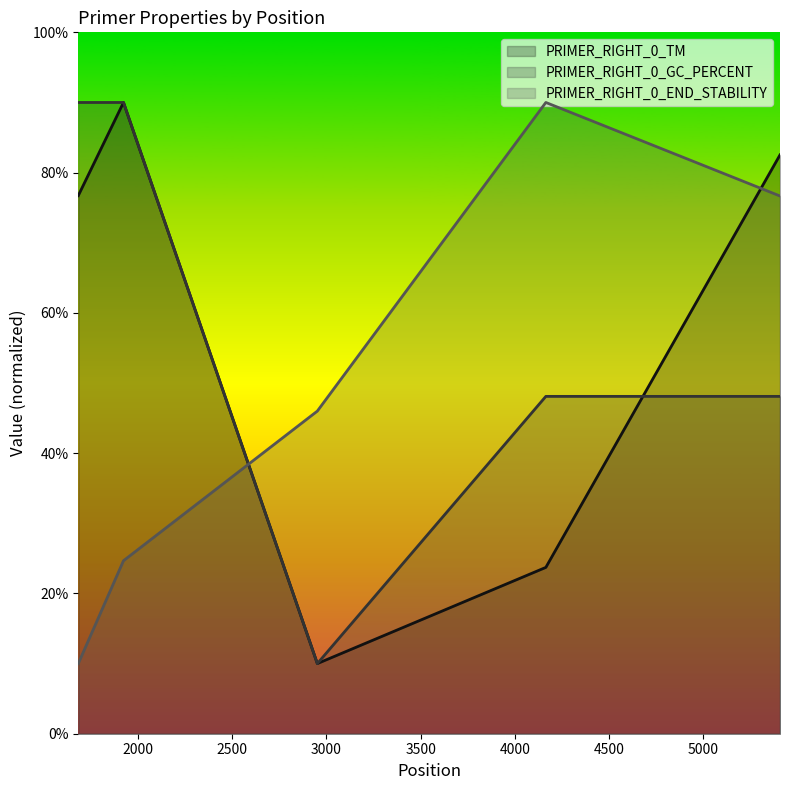

Which category has the highest value across all series?

1923